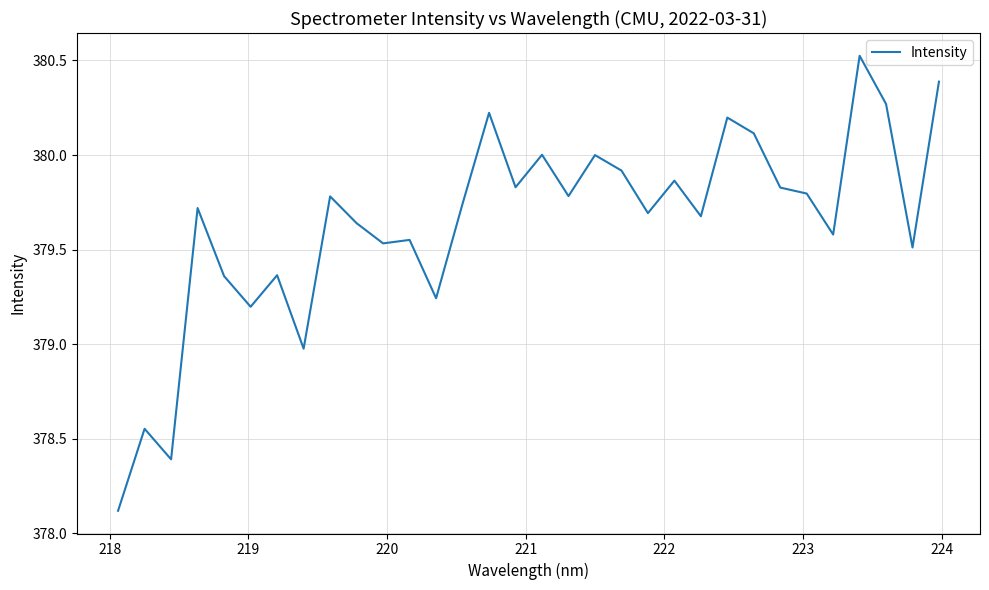

What is the minimum value shown in the chart?

378.1